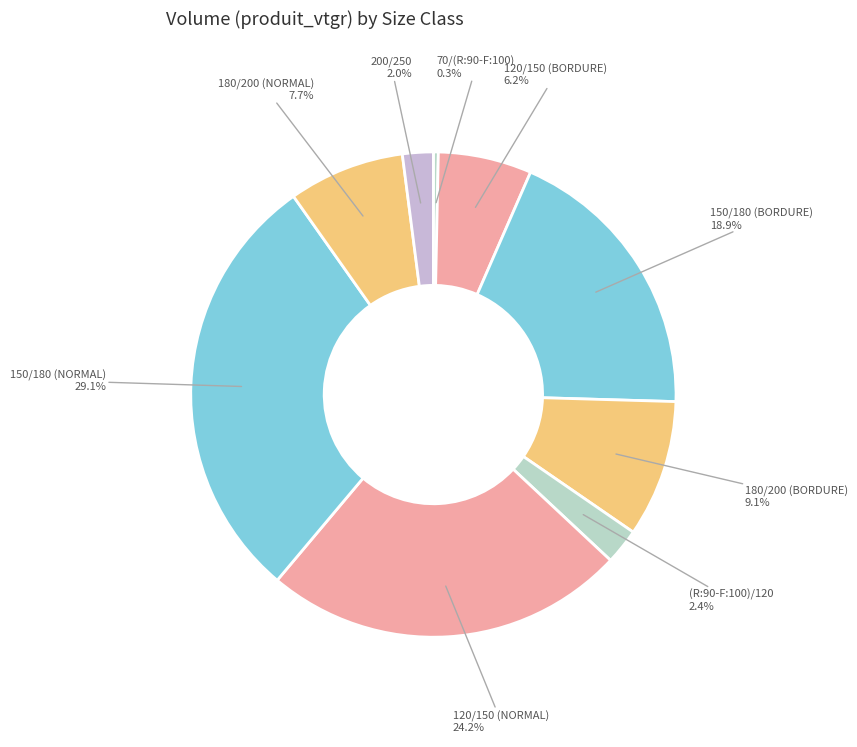

What is the smallest slice in the pie chart?

70/(R:90-F:100)